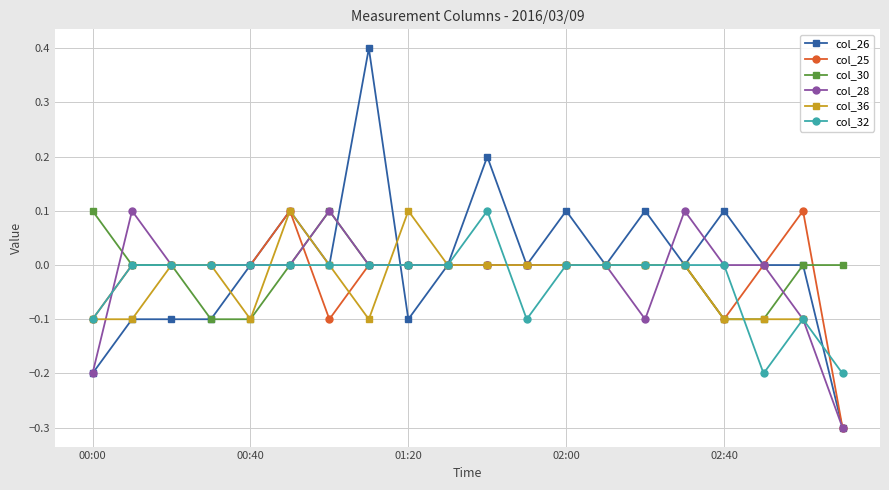

The value of col_30 at 02:00 is -0.1. True or false?

False